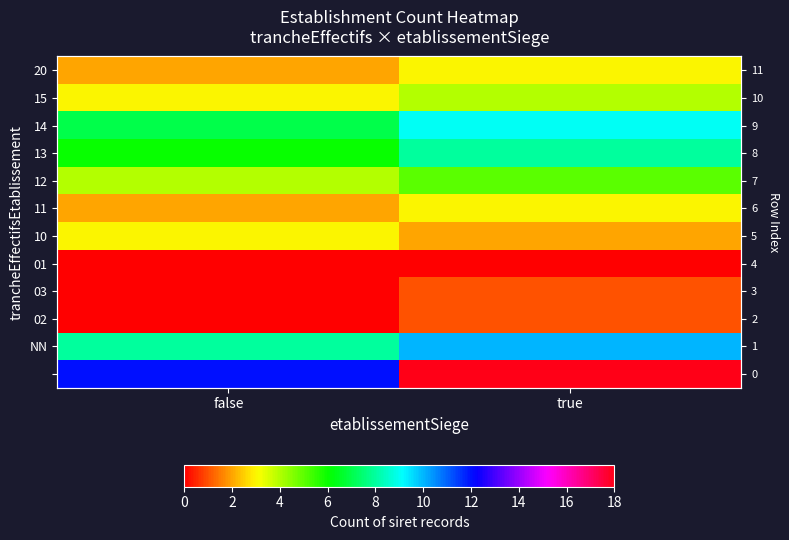

At which label is 10 closest to 2?

true